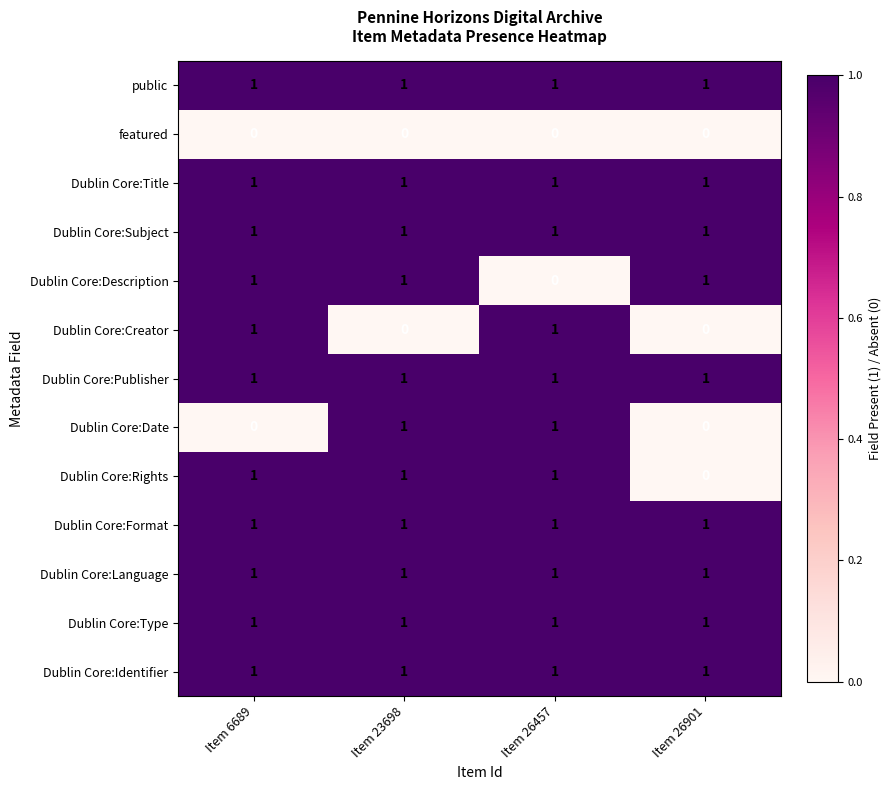

The featured series shows 0 at Item 23698. True or false?

True